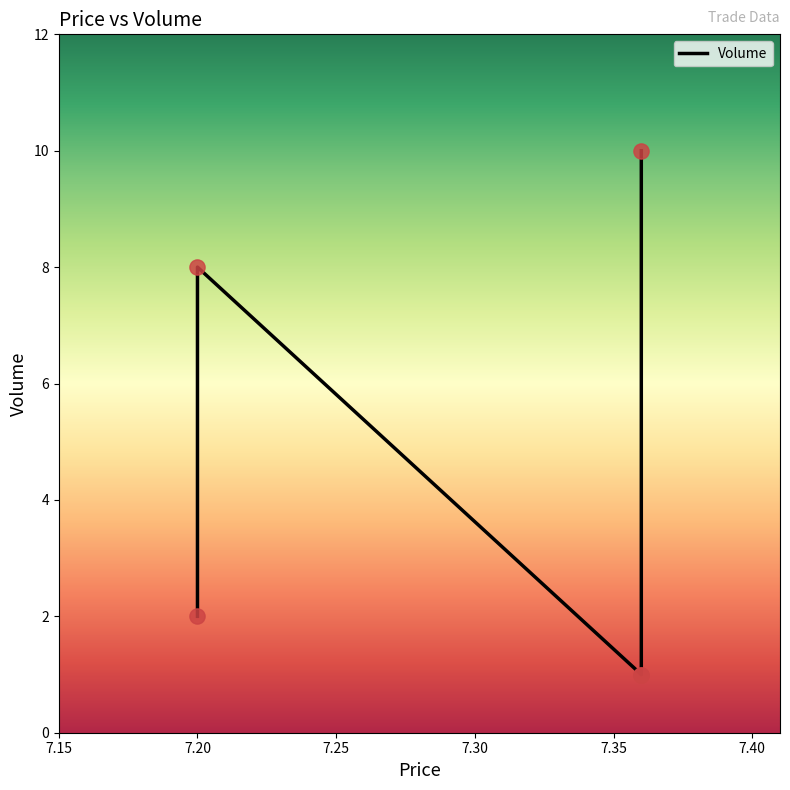

Which has a higher value, 7.15 or 7.35?

7.35